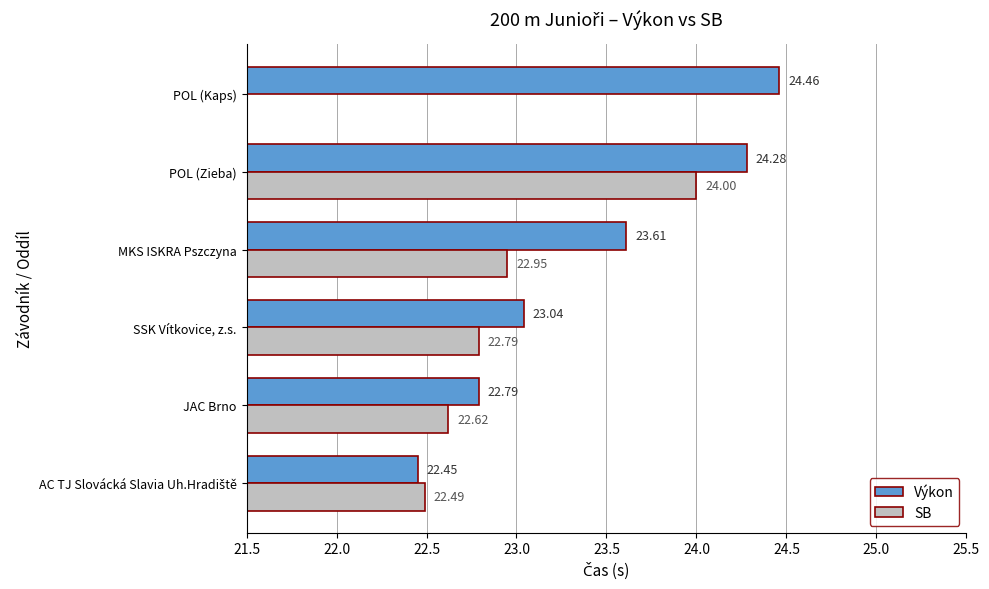

What is the value of the Výkon bar at the 5th from the left?

24.3